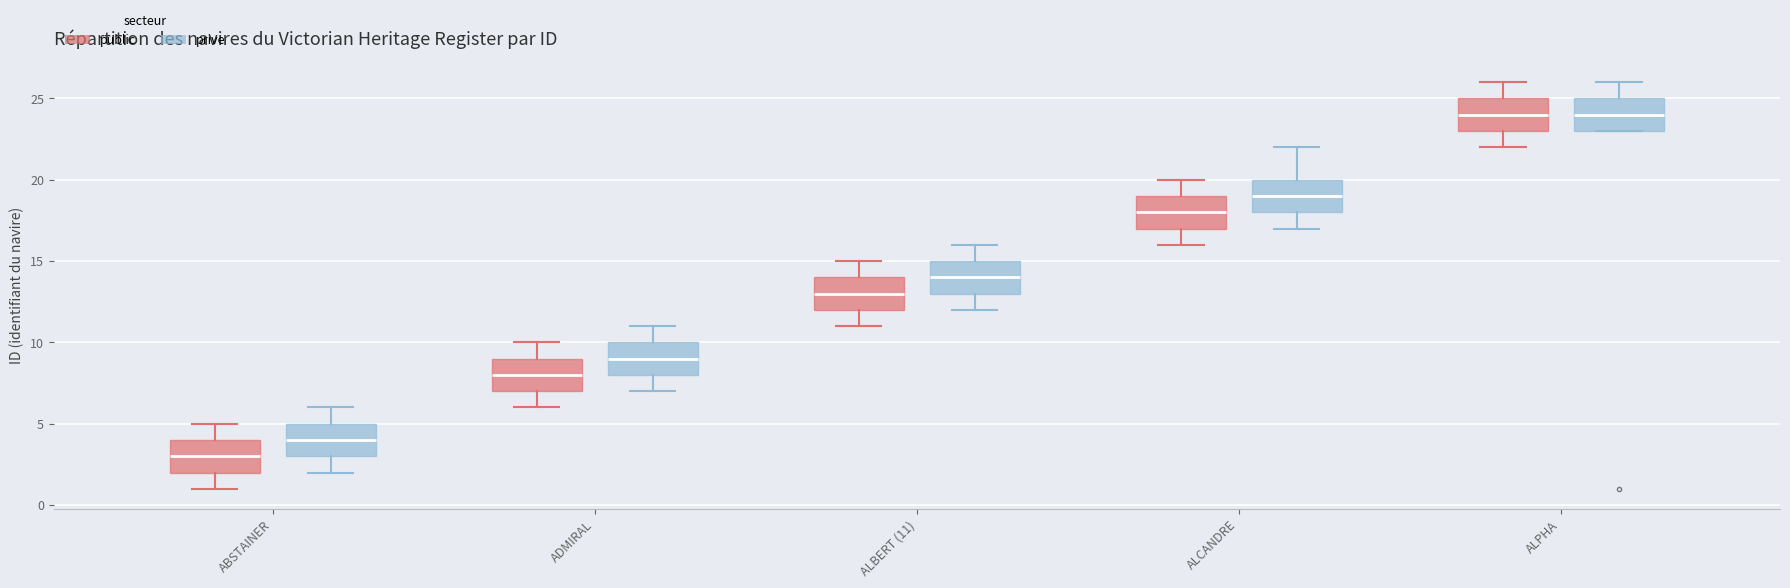

Where is the lower edge of the box for ALPHA (prive) on the y-axis? The values are not printed on the chart, so give them approximately, as read against the axis.

23